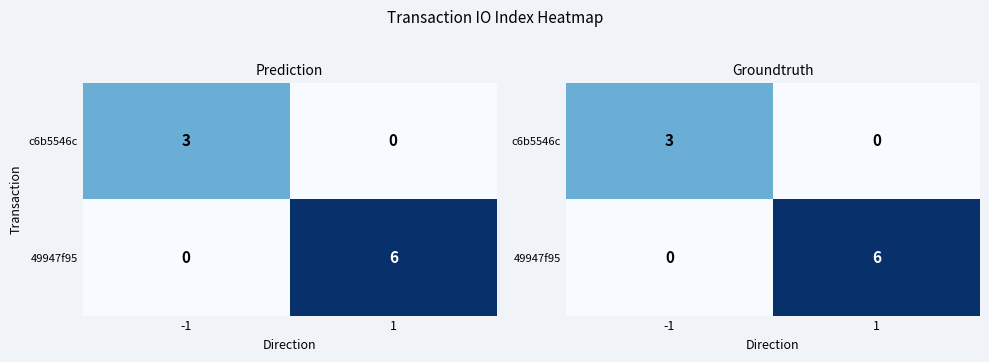

What is the average value of the 49947f95 series?

3